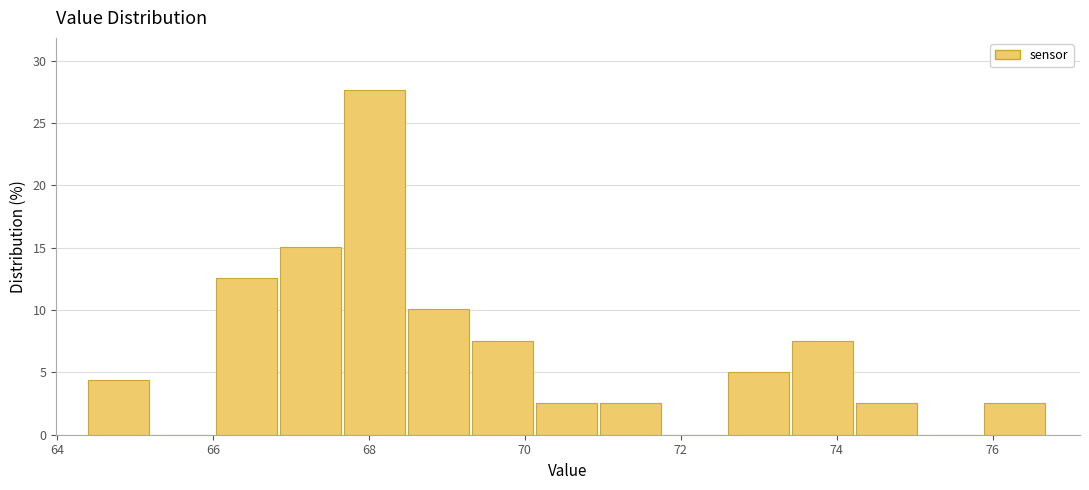

Reading left to right, transcribe this chart: for each bar, give the range it covers on the x-axis and its height. Neither the bar edges nor the heights are printed on the chart, so give them approximately, as read against the axes.

64.4 to 65.2: 4.5
65.2 to 66.0: 0
66.0 to 66.8: 12.5
66.8 to 67.6: 15.0
67.6 to 68.6: 27.5
68.6 to 69.4: 10.0
69.4 to 70.2: 7.5
70.2 to 71.0: 2.5
71.0 to 71.8: 2.5
71.8 to 72.6: 0
72.6 to 73.4: 5.0
73.4 to 74.2: 7.5
74.2 to 75.0: 2.5
75.0 to 75.8: 0
75.8 to 76.8: 2.5